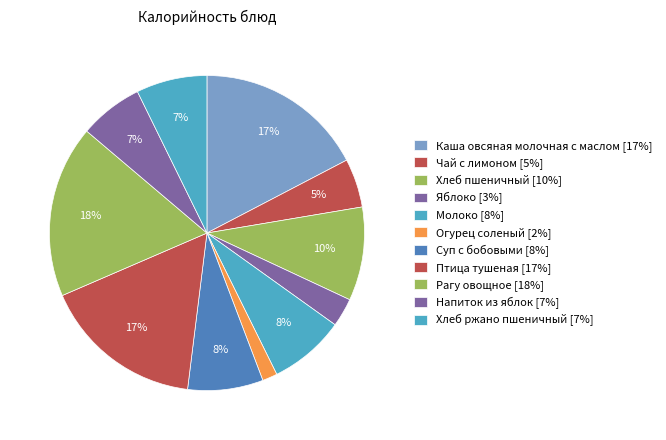

Count the number of slices in the pie.

11